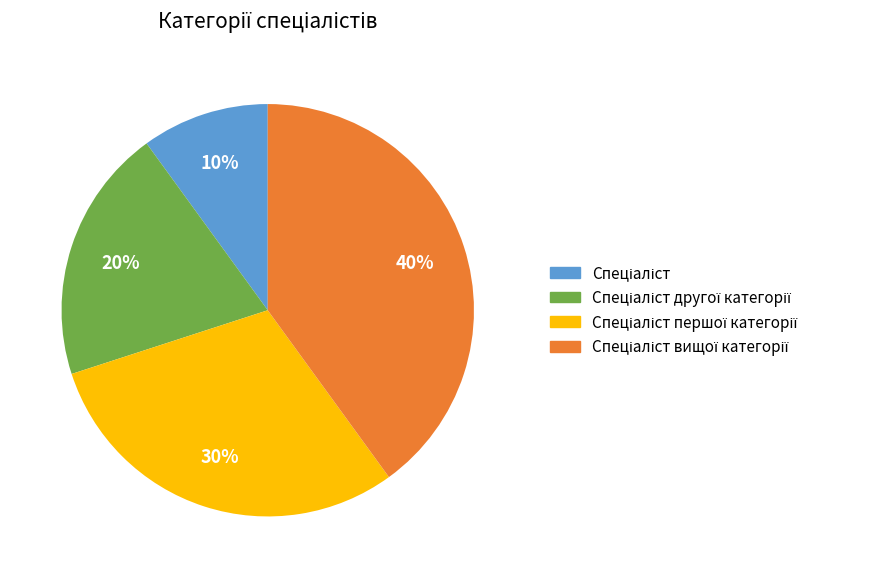

How many segments does this pie chart have?

4